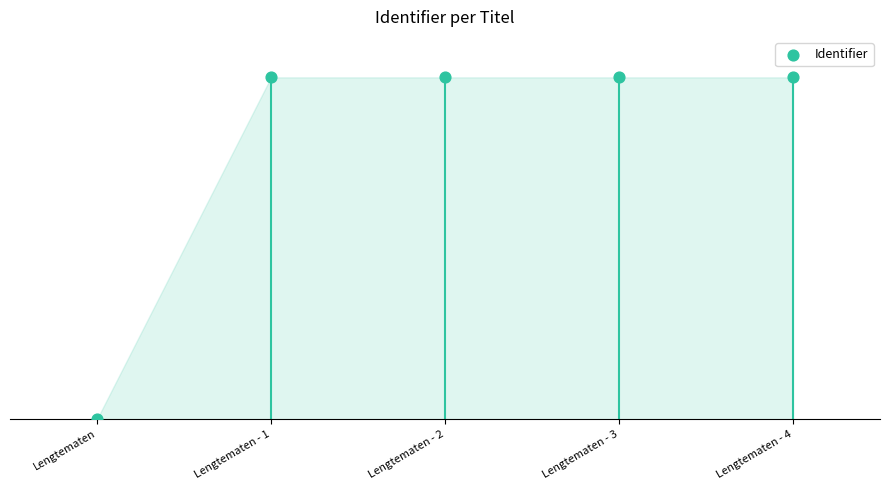

Which has a higher value, Lengtematen - 1 or Lengtematen - 4?

Lengtematen - 4